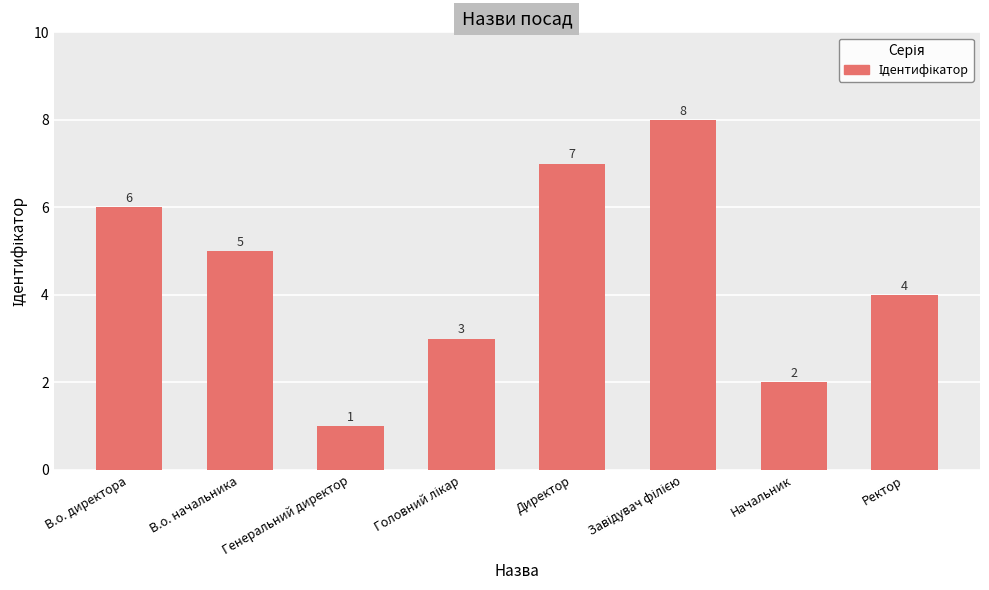

At which category does the chart reach its minimum across all series?

Генеральний директор